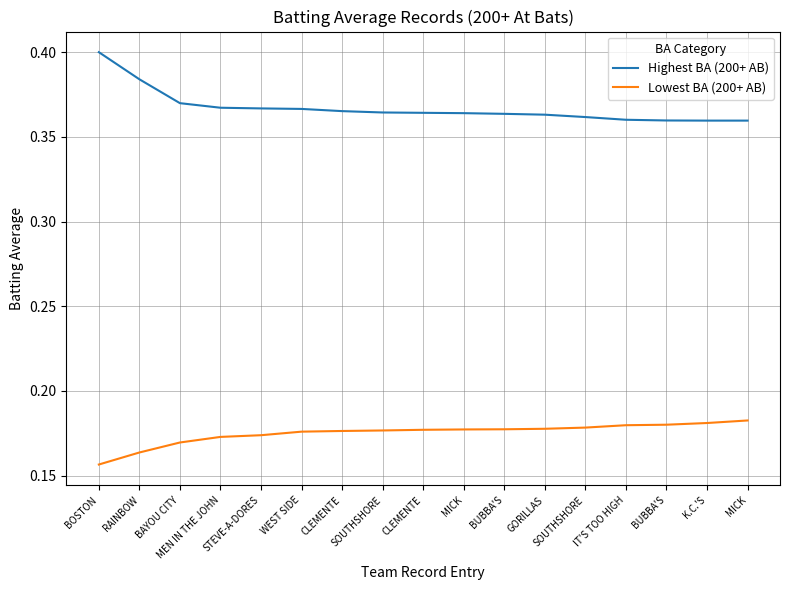

Is it true that Lowest BA (200+ AB) equals 0.3 at BUBBA'S?

False